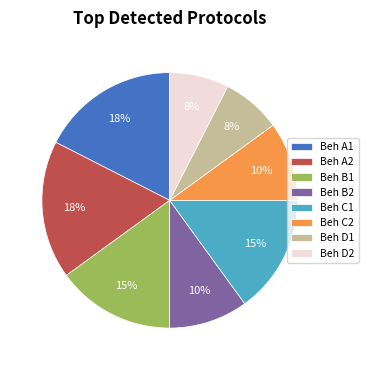

To the nearest percent, what percentage of the pie is Beh C2?

10%